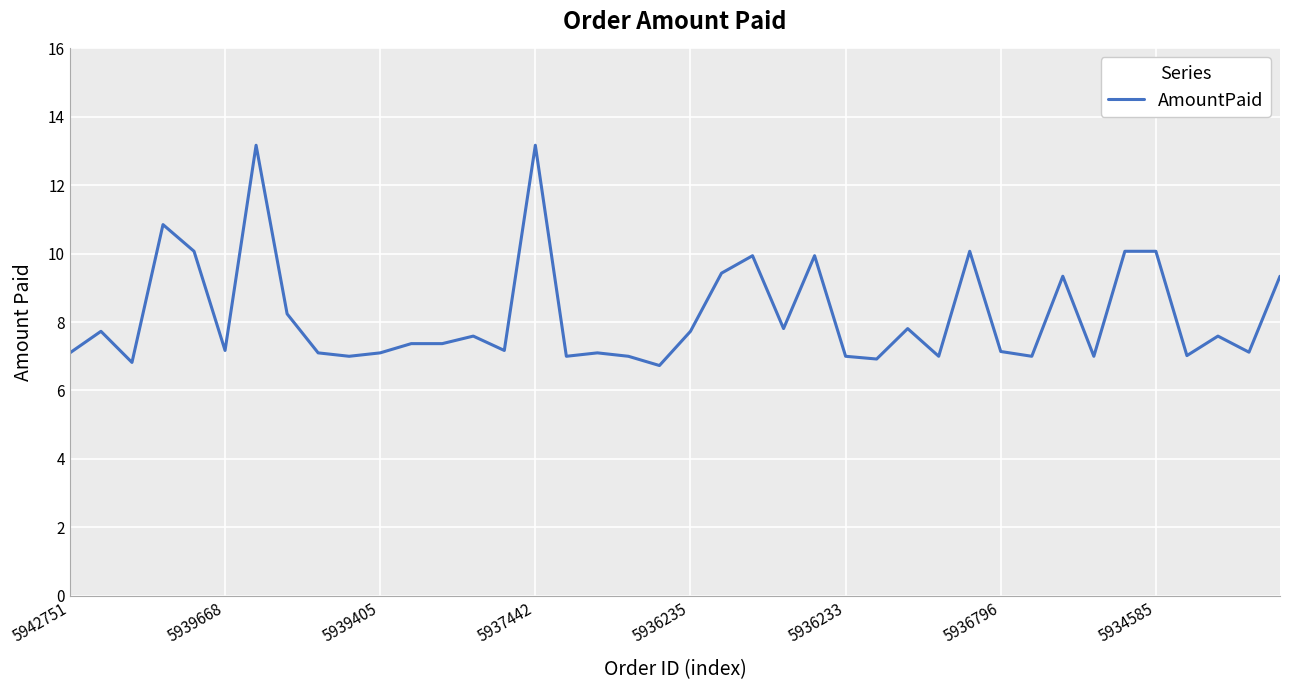

What is the minimum value shown in the chart?

6.7